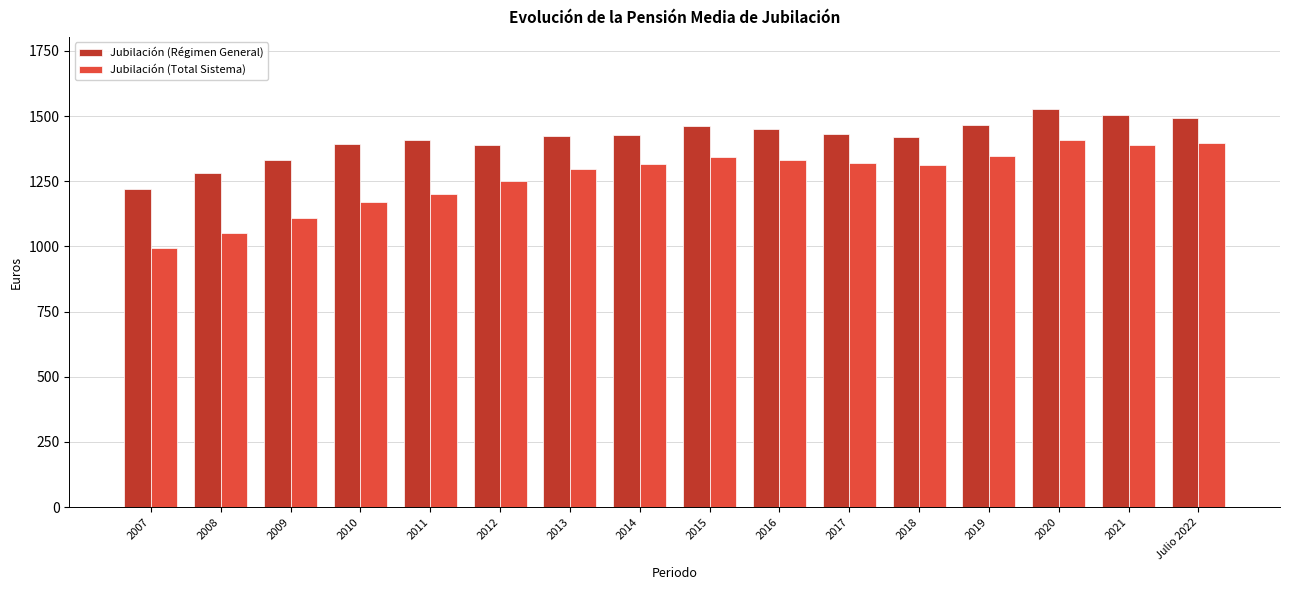

True or false: Jubilación (Total Sistema) has a value of 1252.0 at 2012.

True